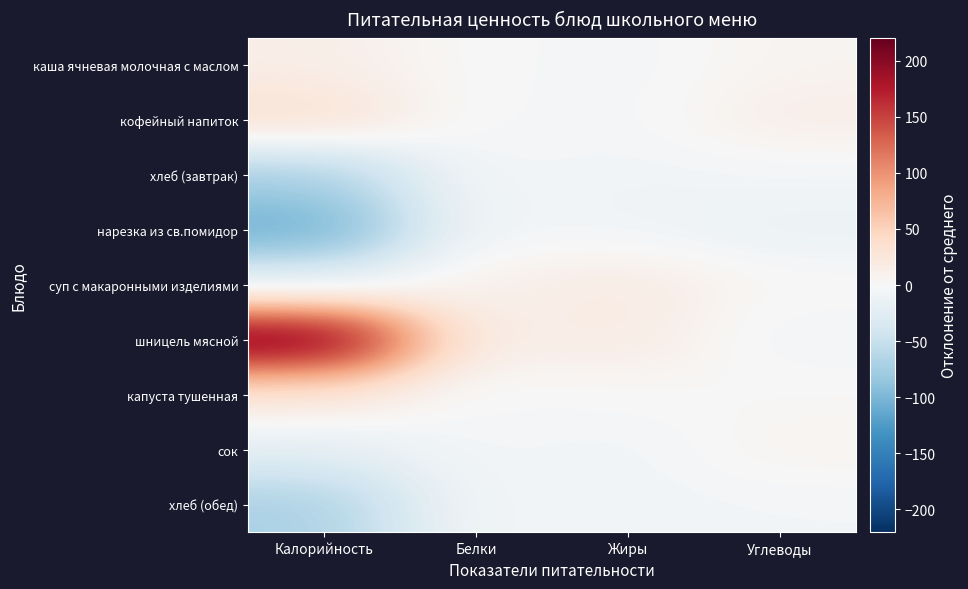

Which has a higher value, Углеводы or Калорийность?

Калорийность